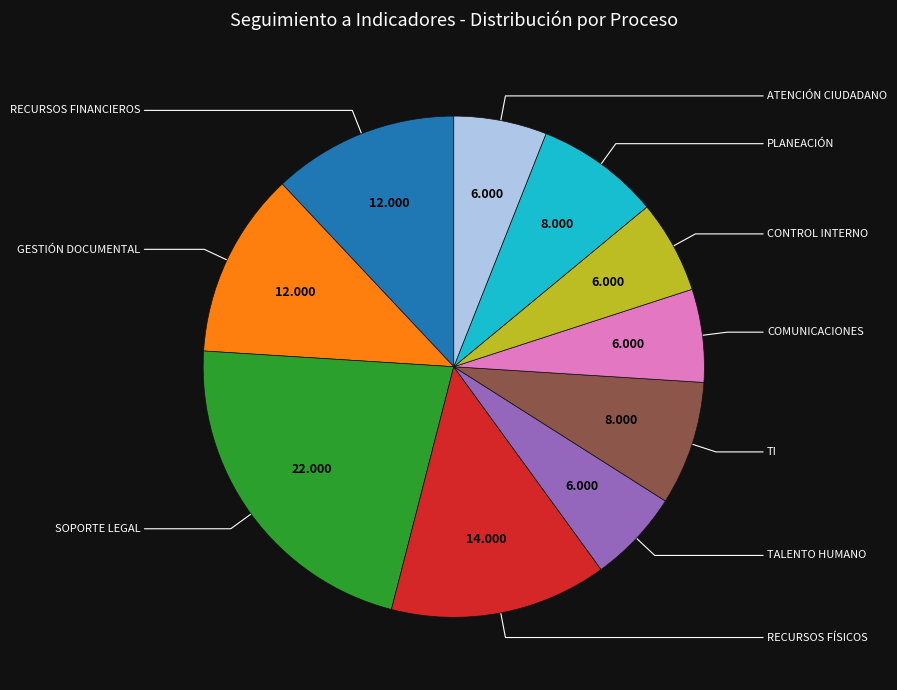

Is there a majority slice in this chart?

No